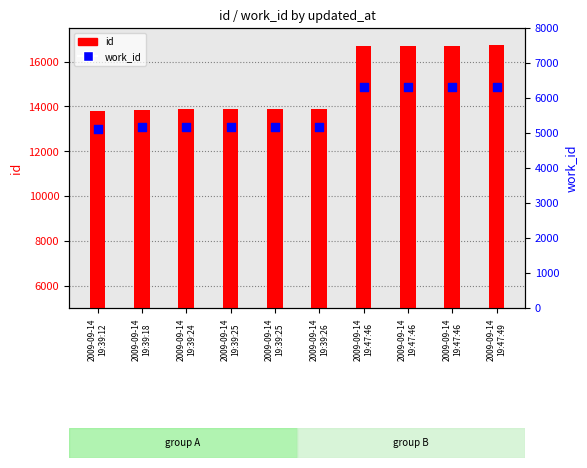

Which series has the largest Y range (max minus min)?

id